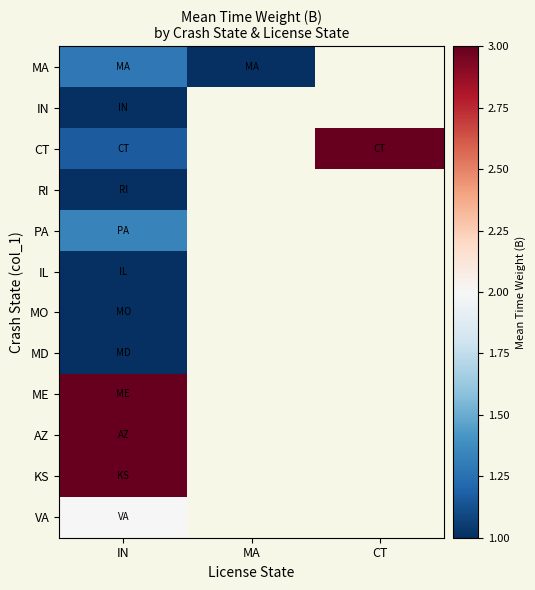

What is the maximum value for KS?

3.0